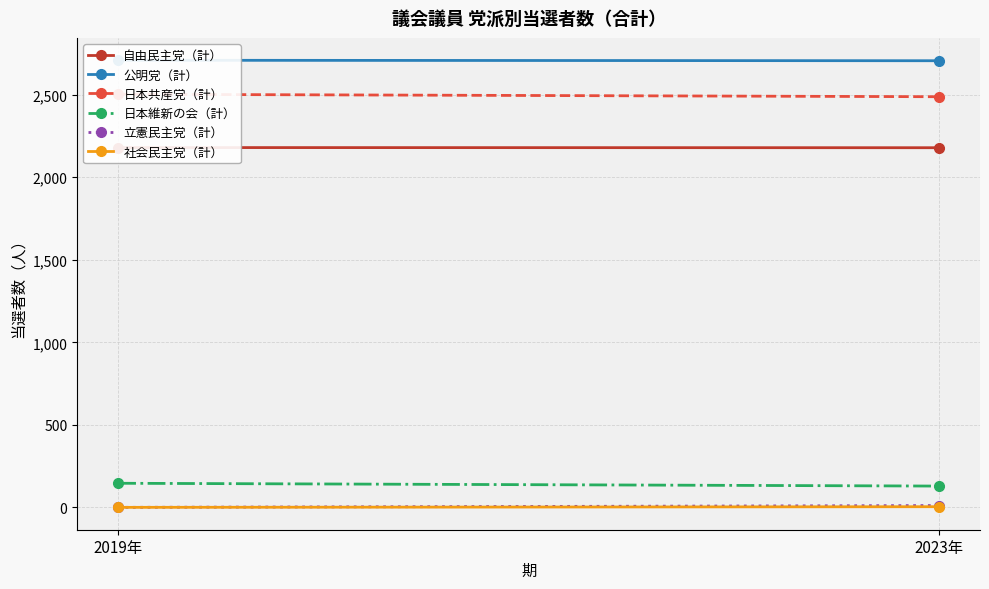

What position from the right is 2019年?

2